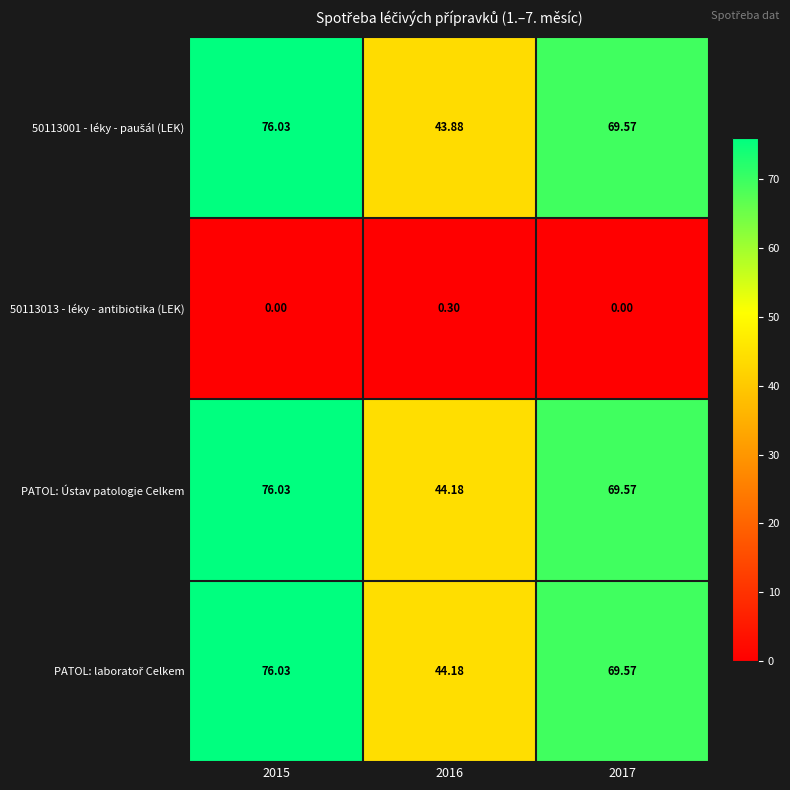

How many data points does each series have?

3